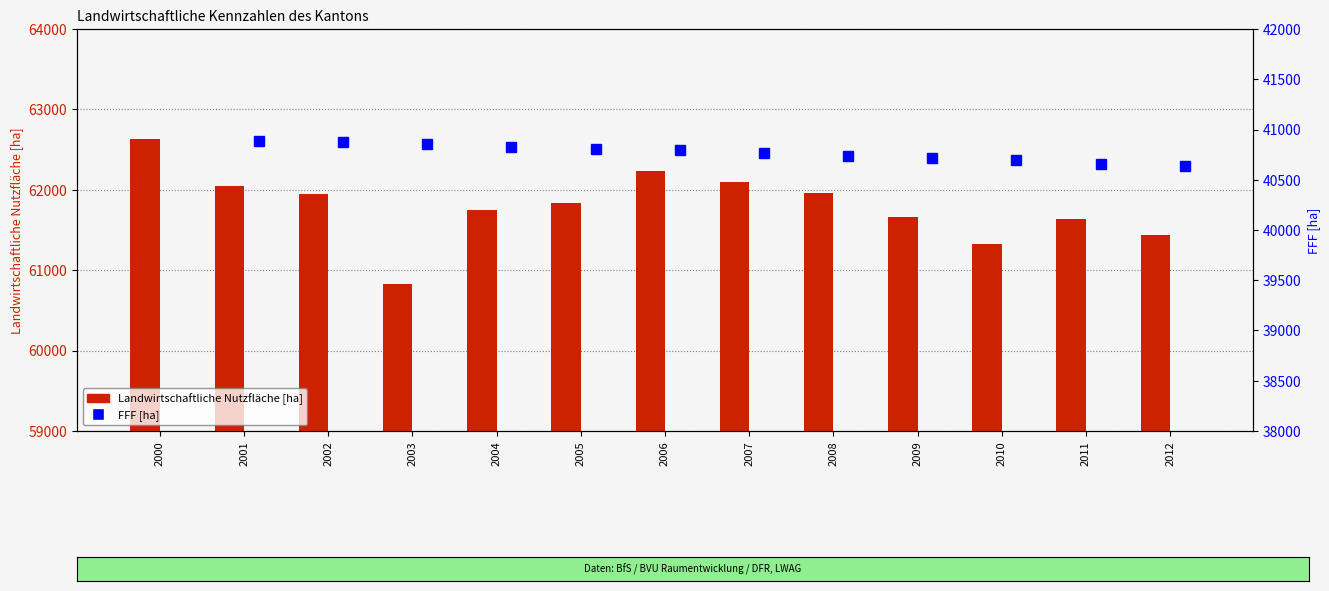

Which series has the largest total across all categories?

Landwirtschaftliche Nutzfläche [ha]